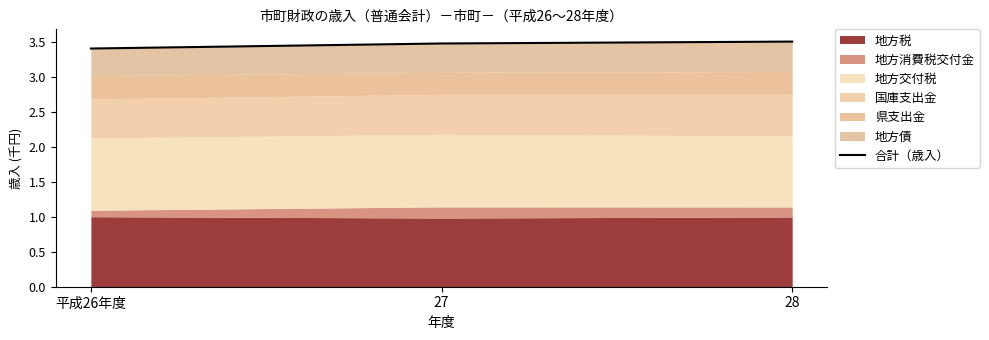

What is the difference between the maximum and minimum values?

0.1